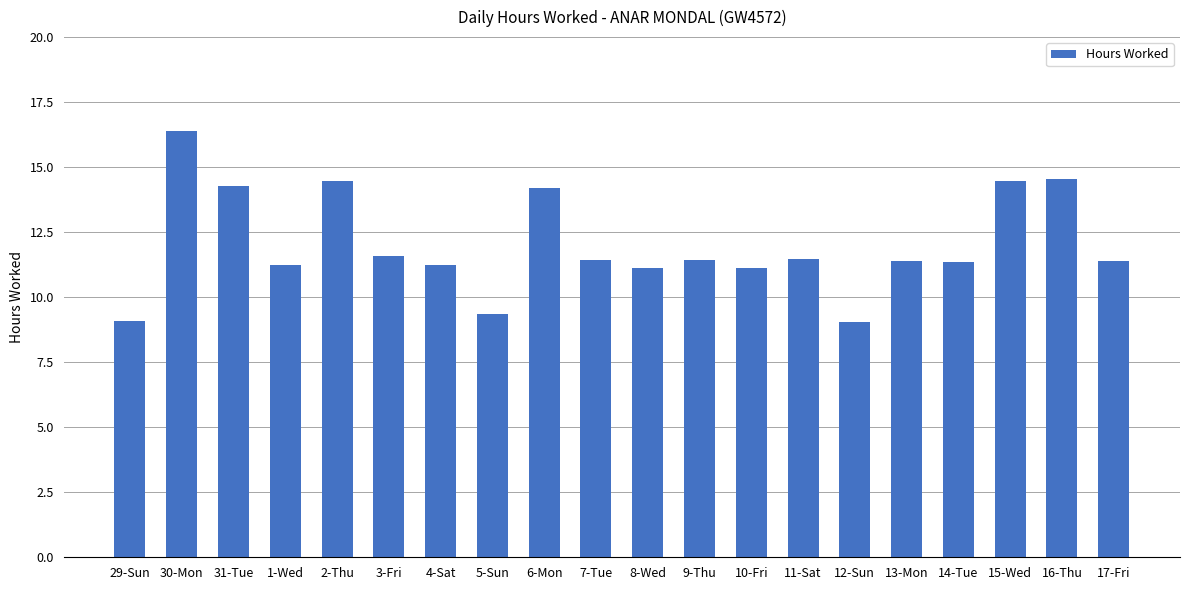

What is the difference between the second highest and second lowest values?

5.5